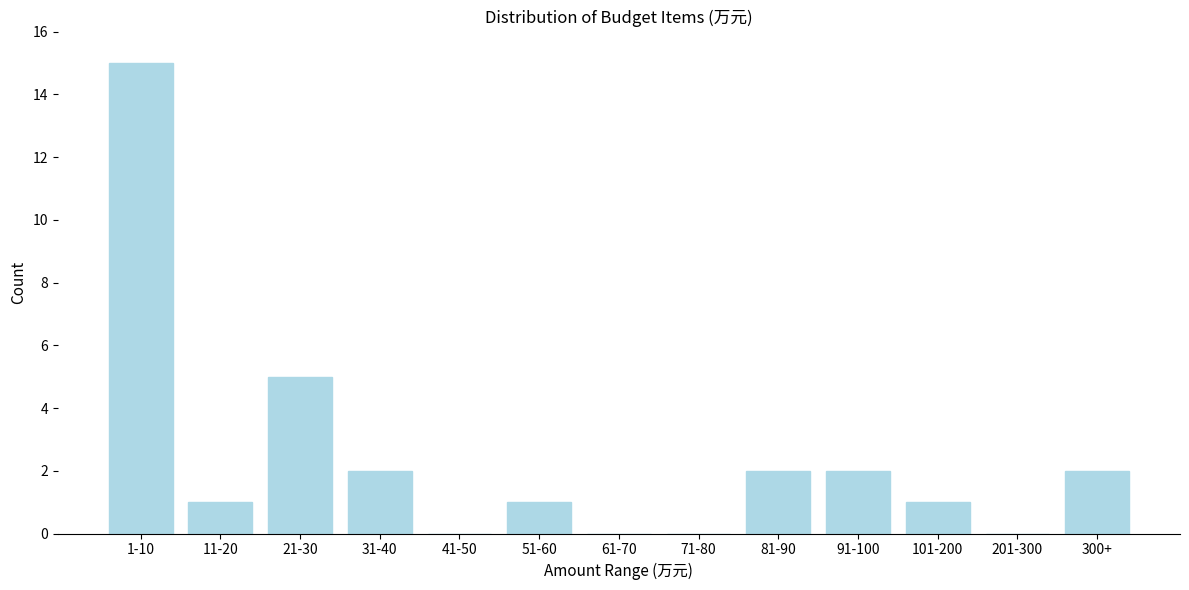

Reading left to right, extract all data points from this chart.

1-10=15	11-20=1	21-30=5	31-40=2	41-50=0	51-60=1	61-70=0	71-80=0	81-90=2	91-100=2	101-200=1	201-300=0	300+=2